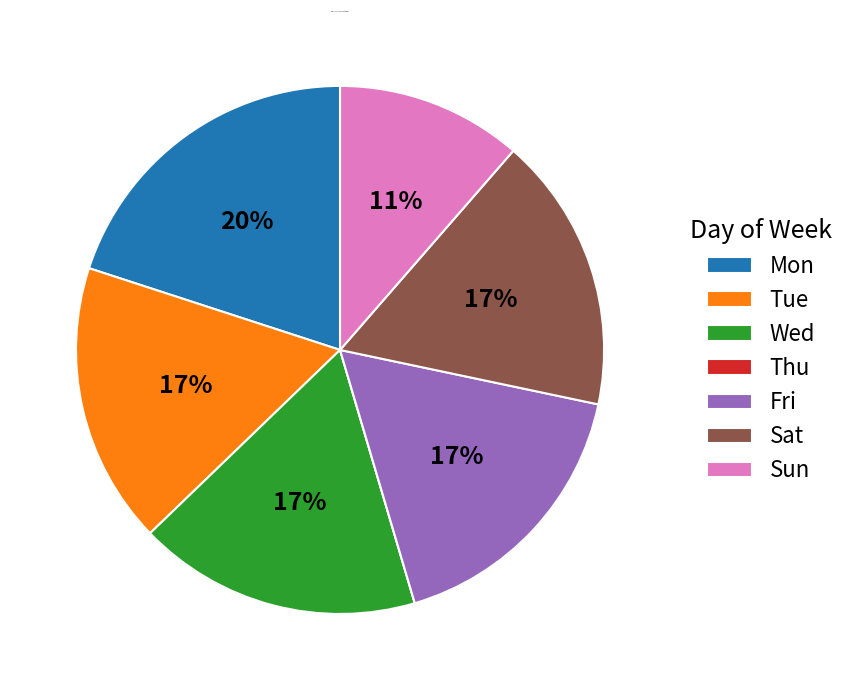

Does Wed represent more than half of the total?

No